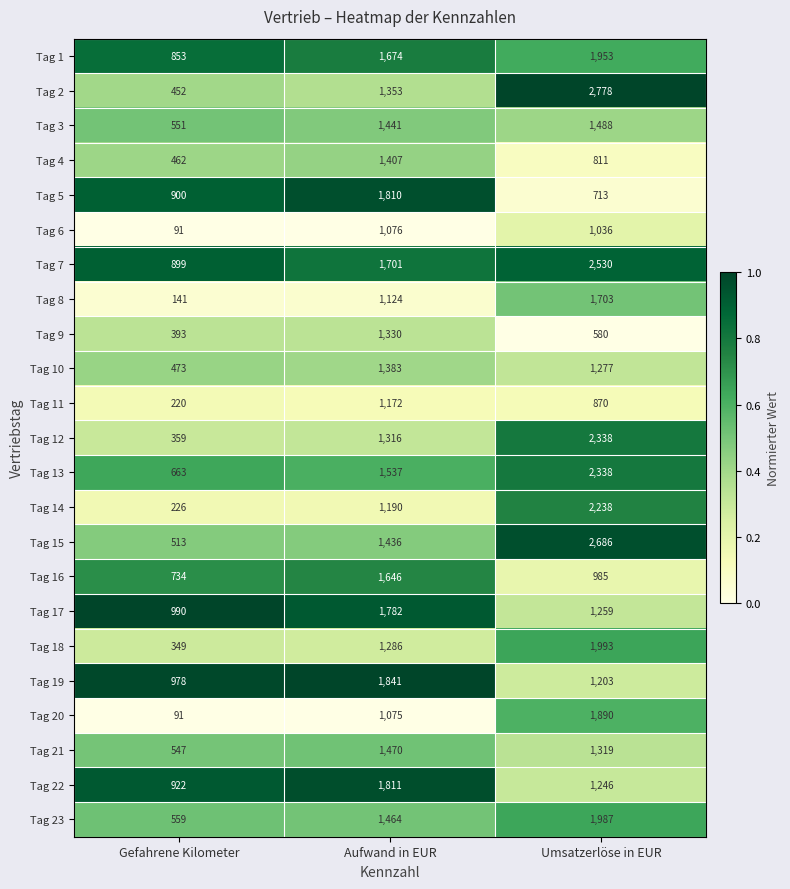

The Tag 22 series shows 922 at Gefahrene Kilometer. True or false?

True